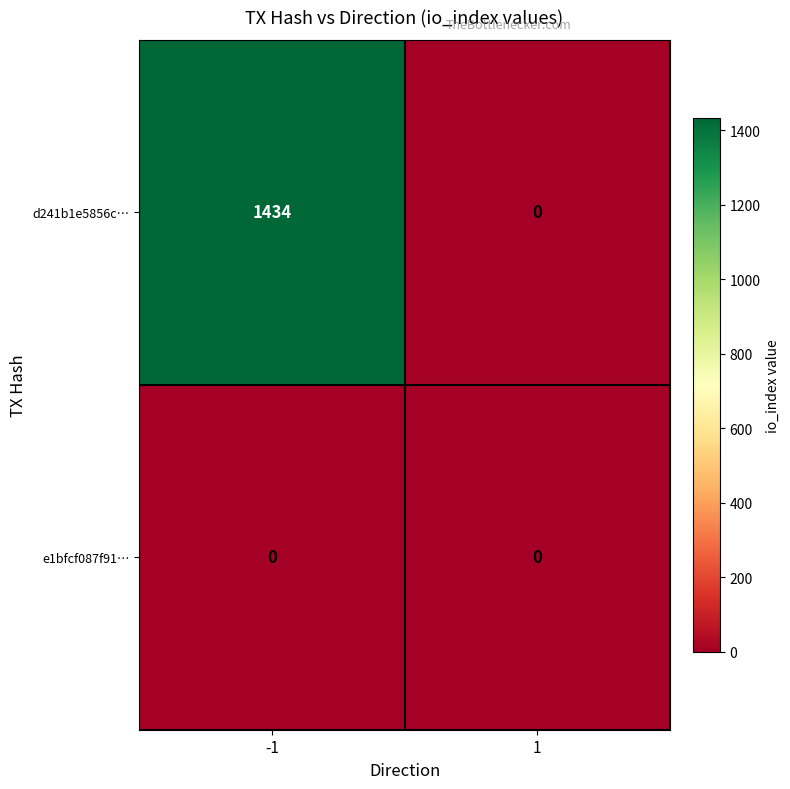

Rank the series by their maximum value, from lowest to highest.

e1bfcf087f91…, d241b1e5856c…